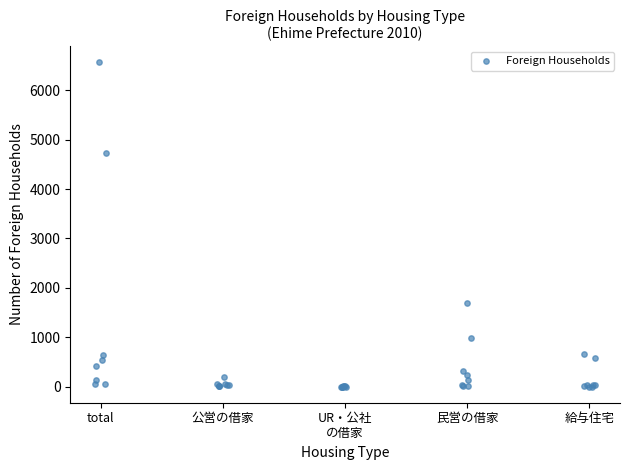

What Y value in the scatter plot is closest to 3283?

4734